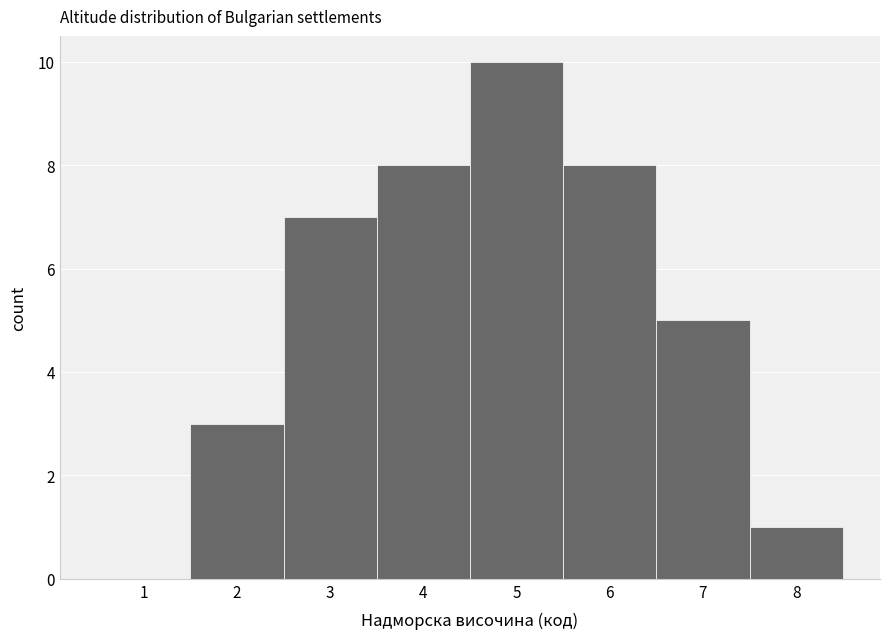

Reading left to right, list every bar in this chart as the range it spans on the x-axis followed by its height. The values are not printed on the chart, so give them approximately, as read against the axis.

0.5 to 1.5: 0
1.5 to 2.5: 3
2.5 to 3.5: 7
3.5 to 4.5: 8
4.5 to 5.5: 10
5.5 to 6.5: 8
6.5 to 7.5: 5
7.5 to 8.5: 1